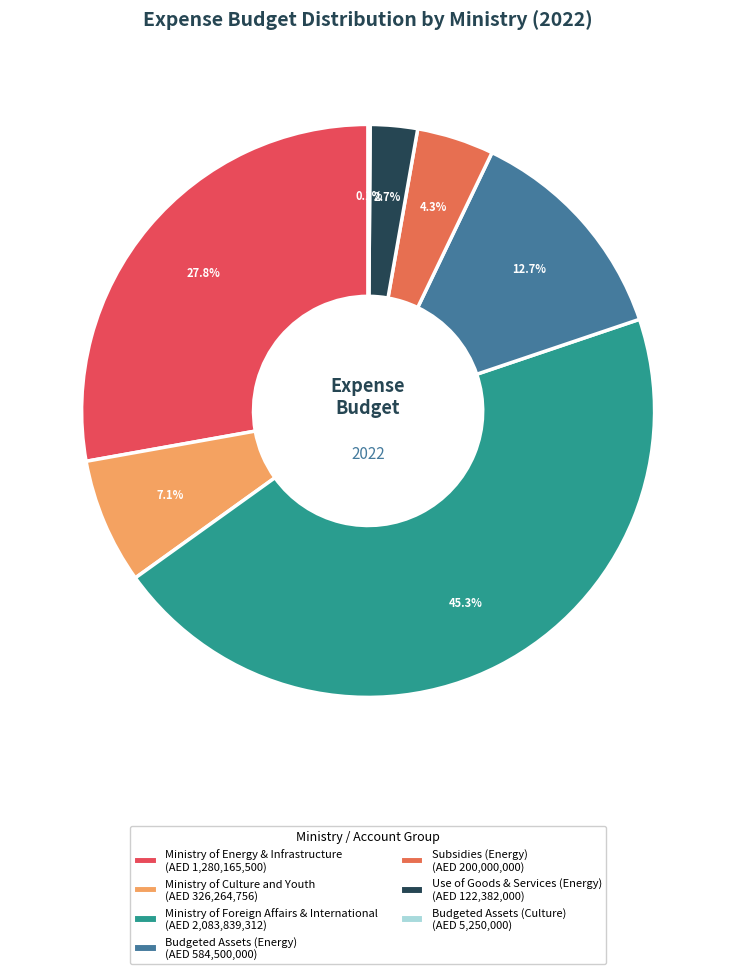

To the nearest percent, what portion does Use of Goods & Services (Energy) represent?

3%